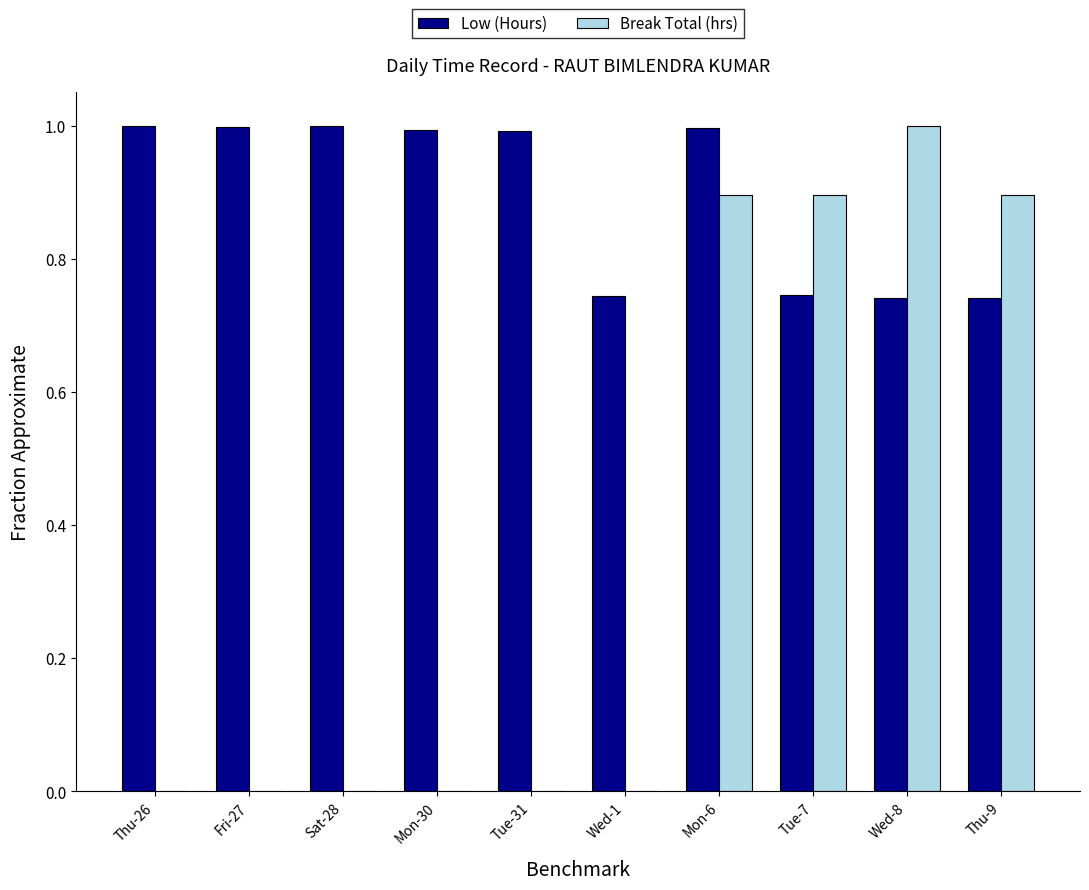

True or false: Low (Hours) has a value of 0.2 at Wed-8.

False